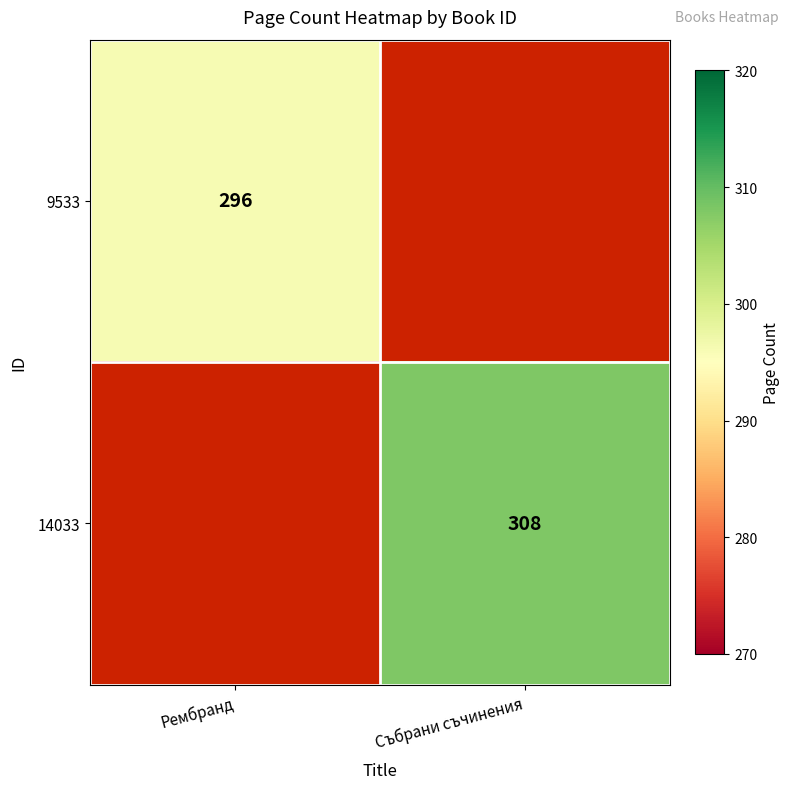

The 9533 series shows 70 at Рембранд. True or false?

False